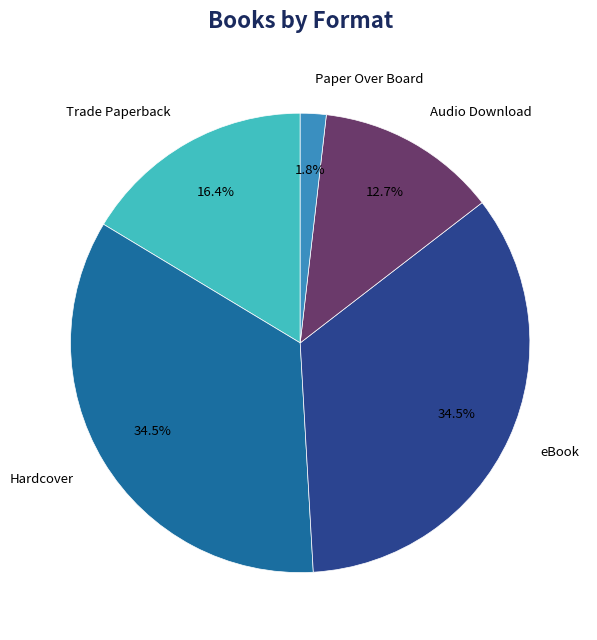

Which slice is the smallest?

Paper Over Board